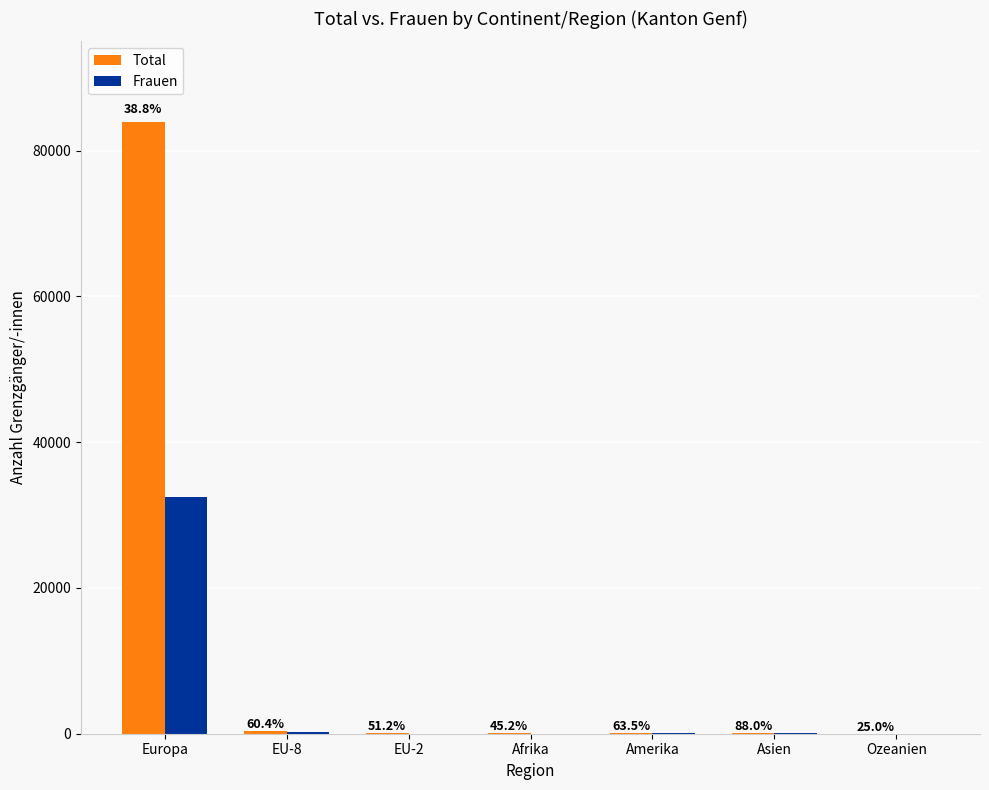

Does the chart contain stacked bars?

No